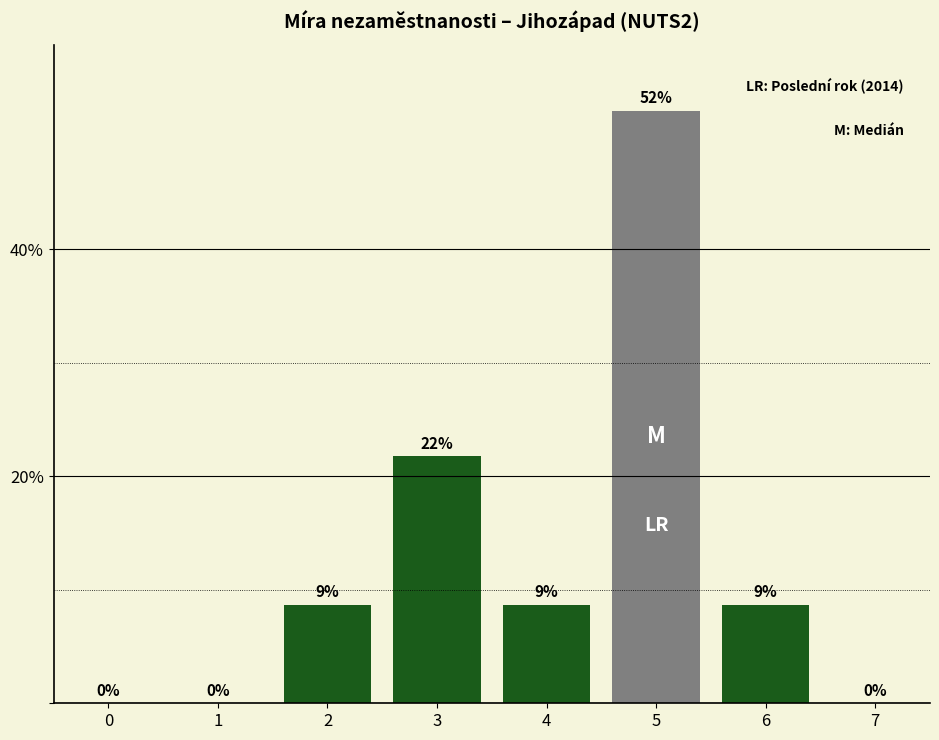

Where is the data nearest to the value 26?

3